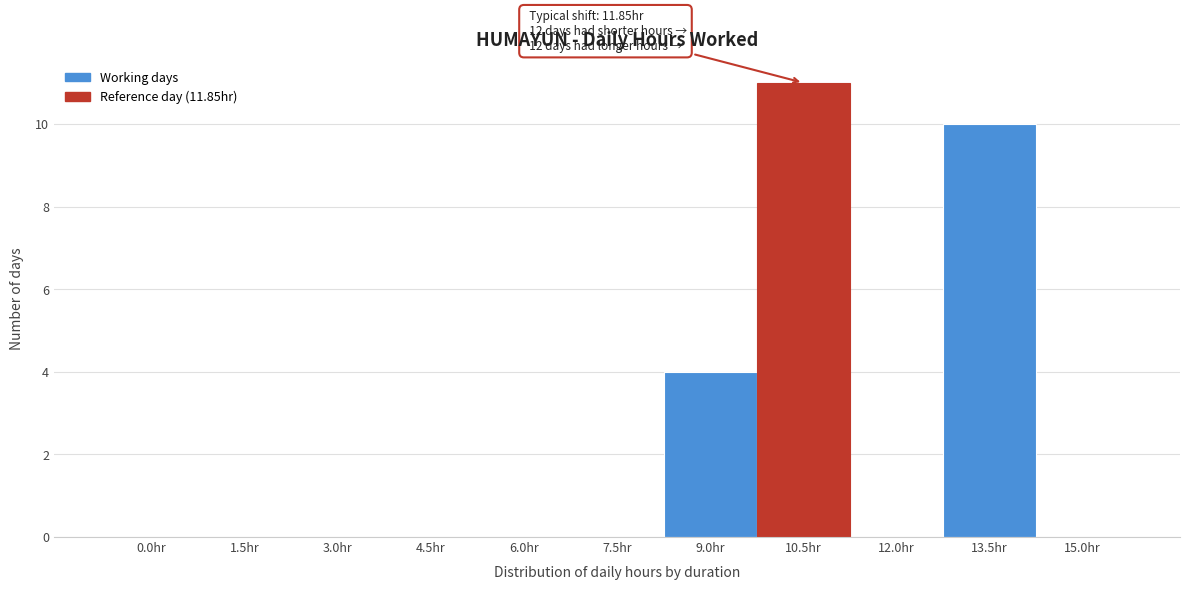

Reading left to right, transcribe all the data shown in this chart.

0.0hr=0	1.5hr=0	3.0hr=0	4.5hr=0	6.0hr=0	7.5hr=0	9.0hr=4	10.5hr=11	12.0hr=0	13.5hr=10	15.0hr=0